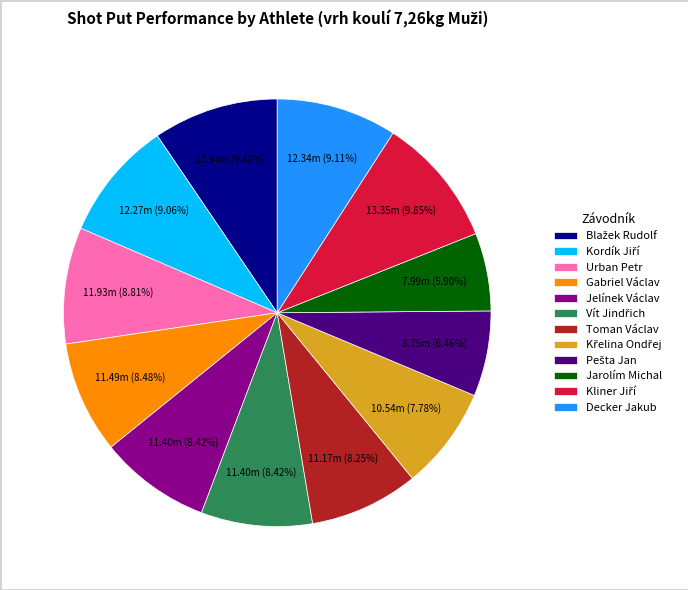

Does Gabriel Václav account for over 50% of the chart?

No